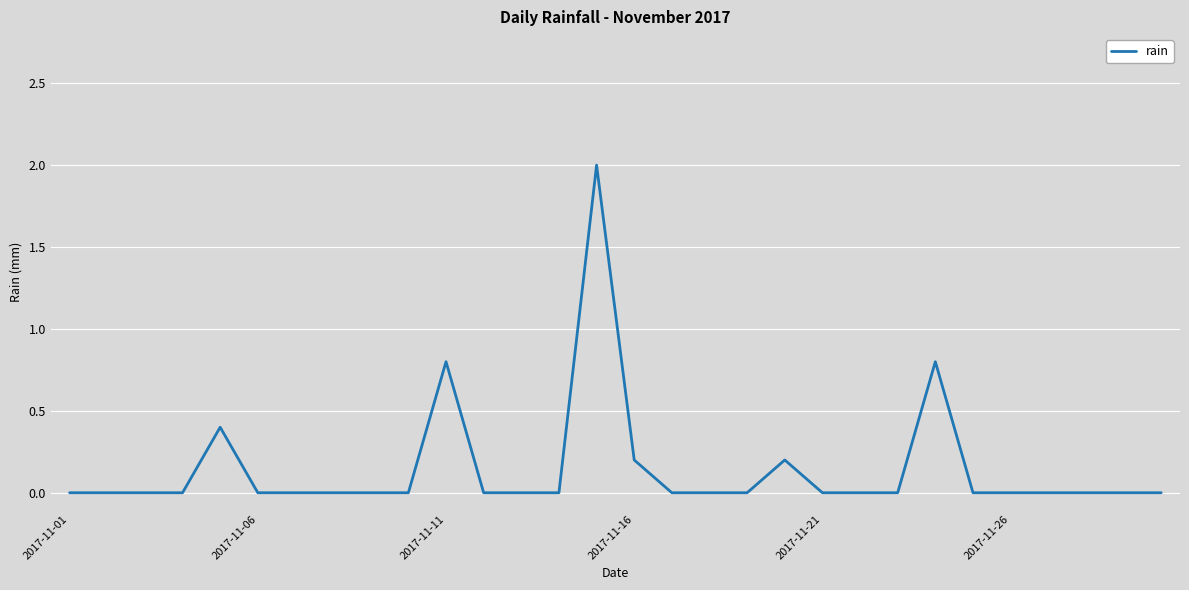

What is the maximum value shown in the chart?

2.0